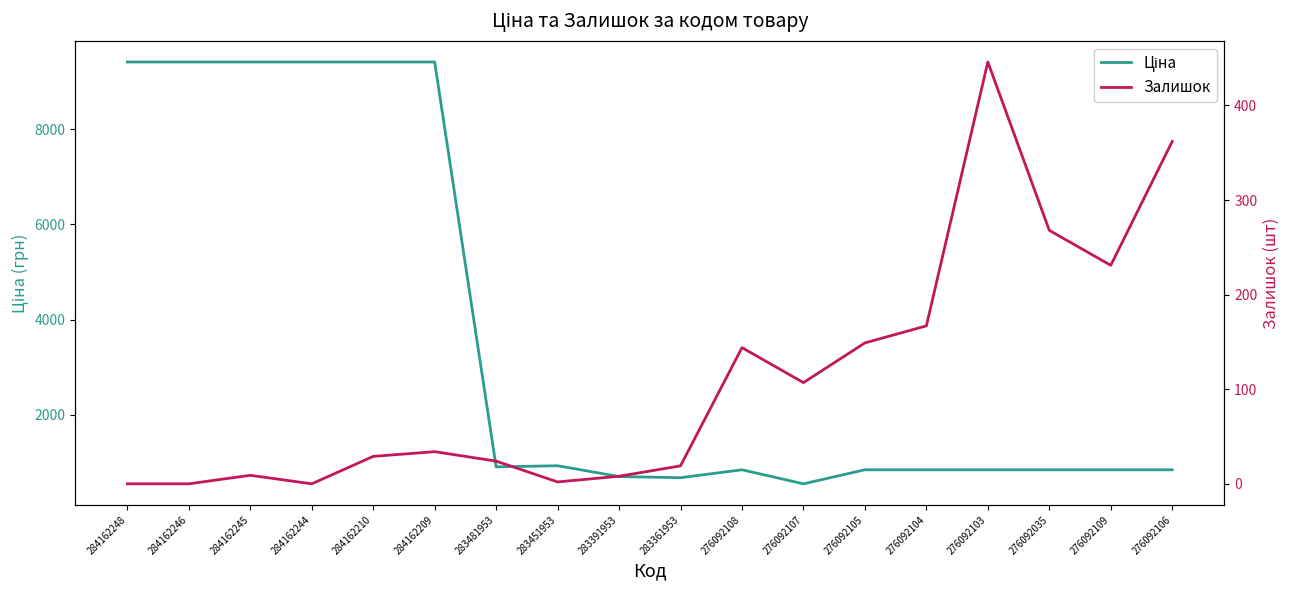

Reading right to left, what are all the values shown in this chart?

Ціна: 842.8	842.8	842.8	842.8	842.8	842.8	547.8	842.8	676.4	700.4	928.3	904.3	9416.9	9416.9	9416.9	9416.9	9416.9	9416.9
Залишок: 362.0	231.0	268.0	446.0	167.0	149.0	107.0	144.0	19.0	8.0	2.0	24.0	34.0	29.0	0.0	9.0	0.0	0.0